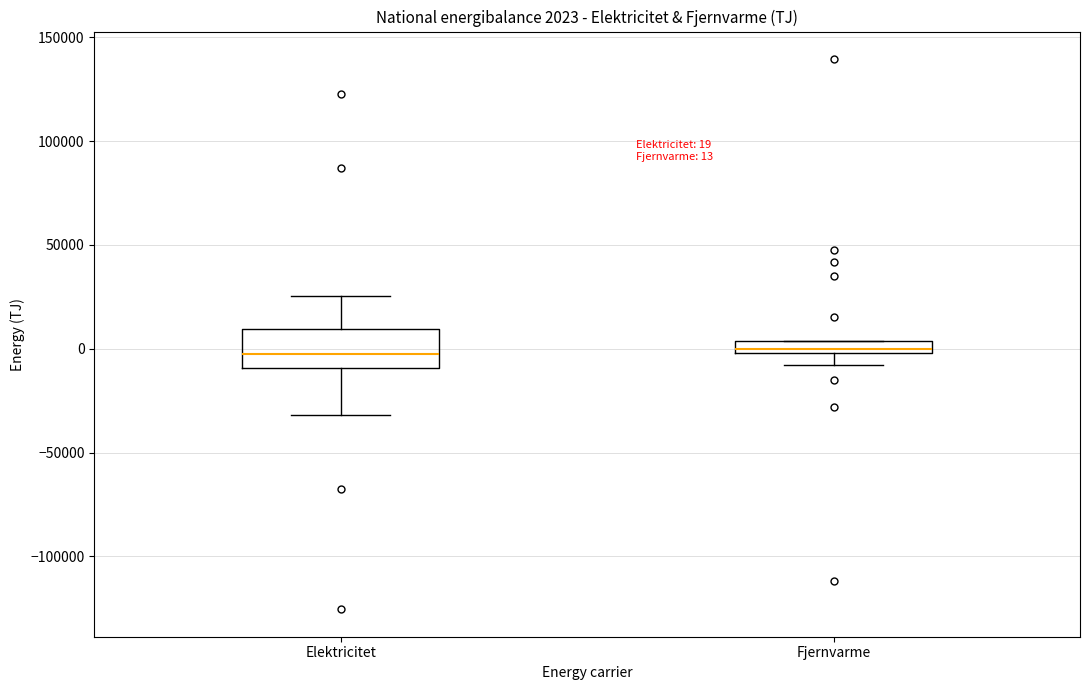

Comparing the boxes themselves (not the whiskers), which one is the tallest?

Elektricitet